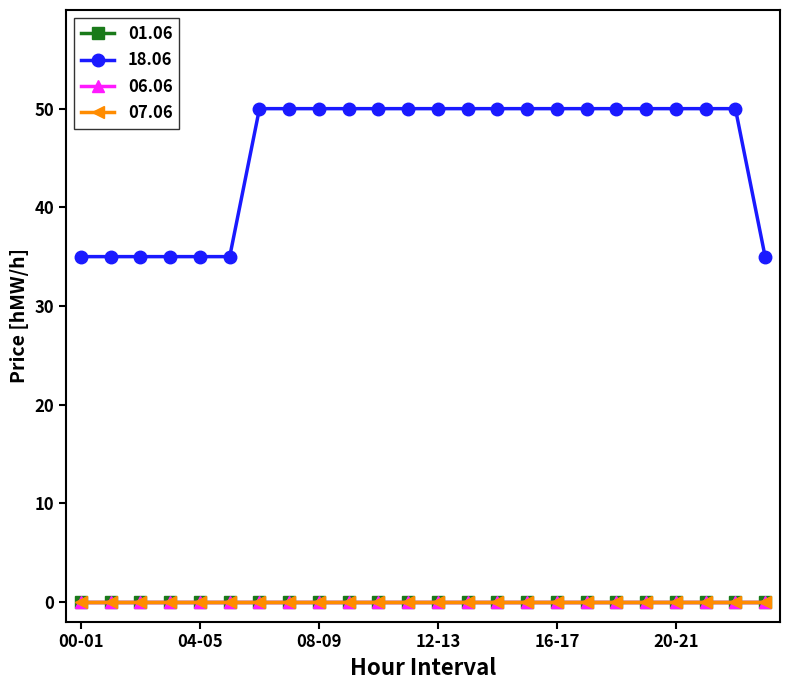

At how many categories does at least one series exceed 28?

24